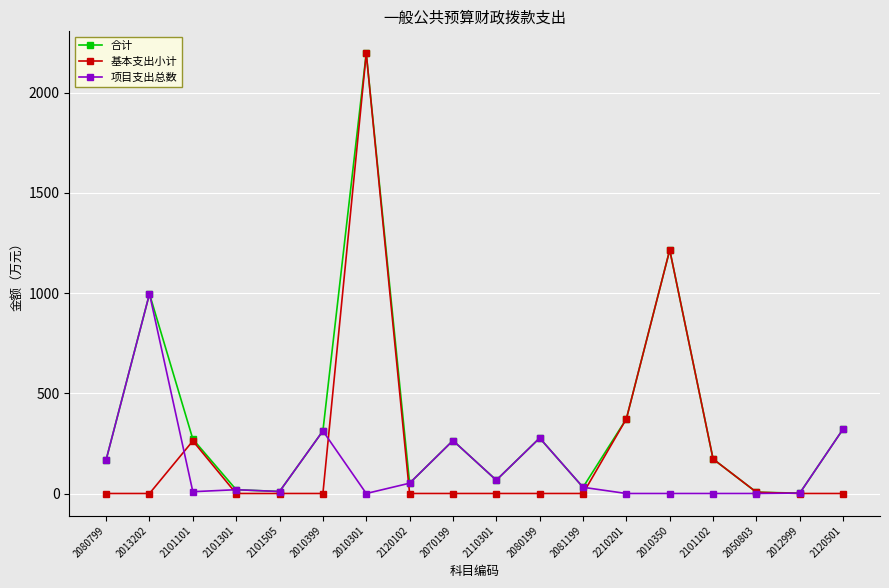

List the series in order of their overall mean, highest first.

合计, 基本支出小计, 项目支出总数